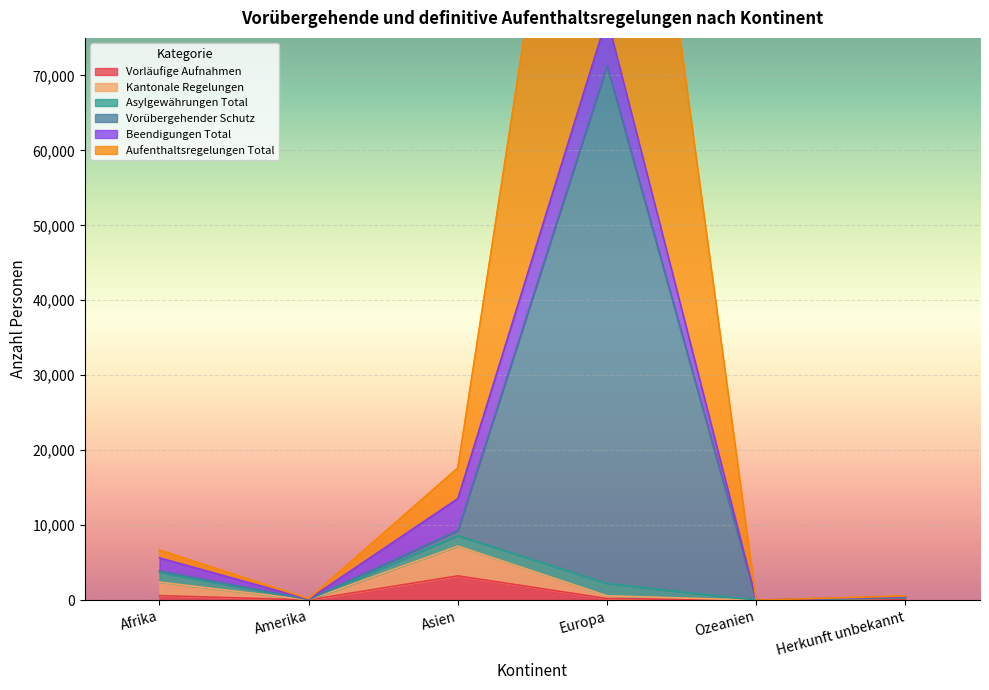

True or false: Vorübergehender Schutz and Vorläufige Aufnahmen intersect in this chart.

False